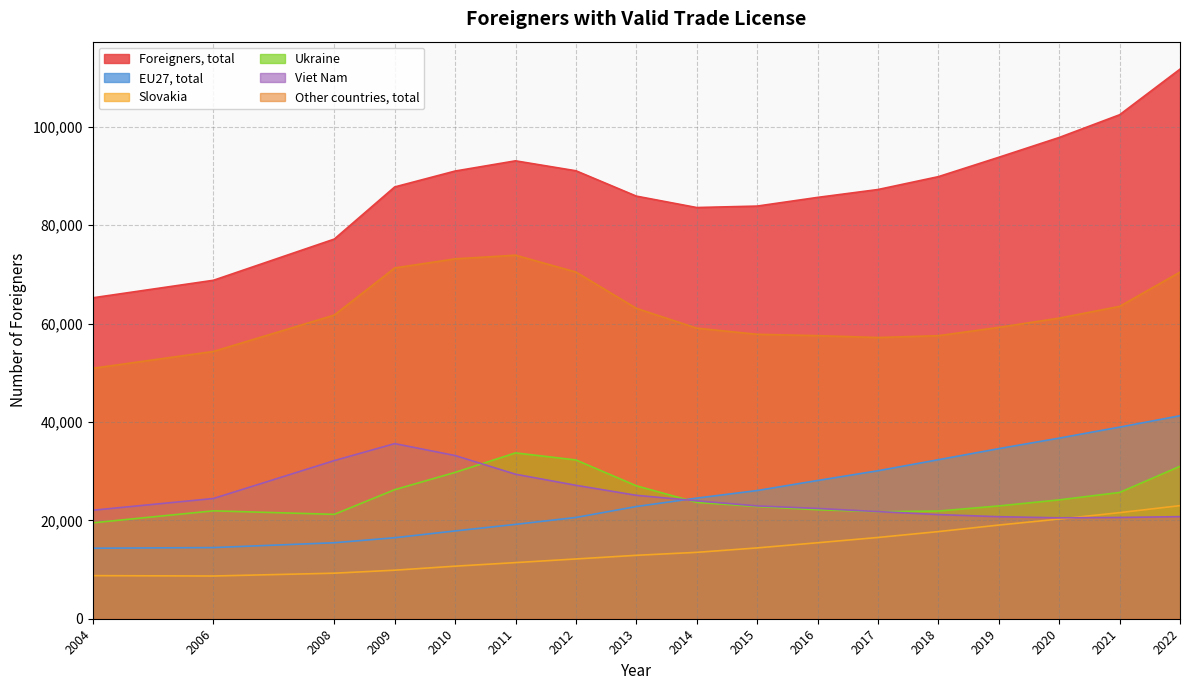

True or false: Foreigners, total and Viet Nam intersect in this chart.

False